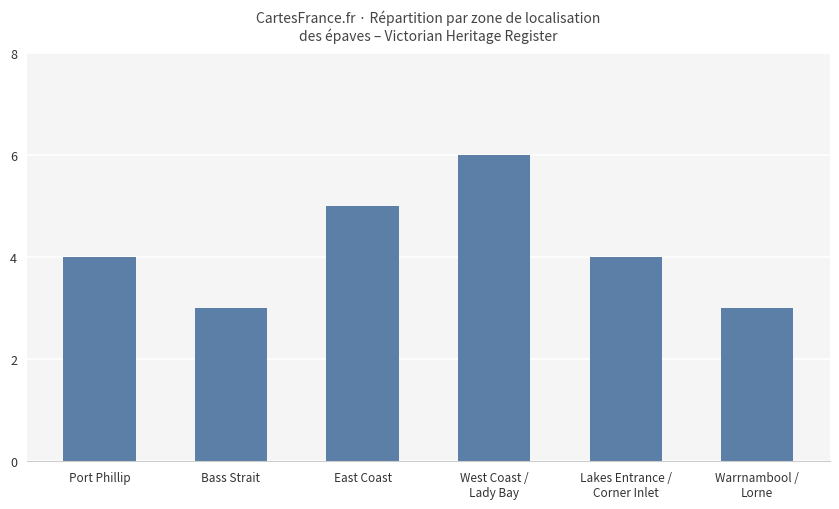

What is the sum of all values?

25